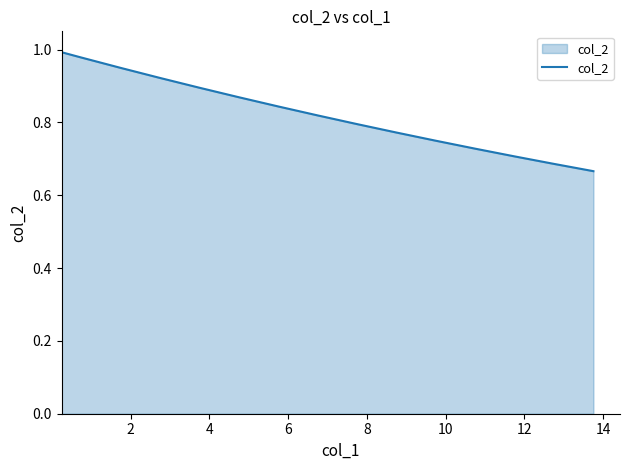

Reading right to left, what are all the values shown in this chart?

0.7	0.7	0.7	0.7	0.7	0.8	0.8	0.8	0.8	0.9	0.9	0.9	0.9	1.0	1.0	1.0	1.0